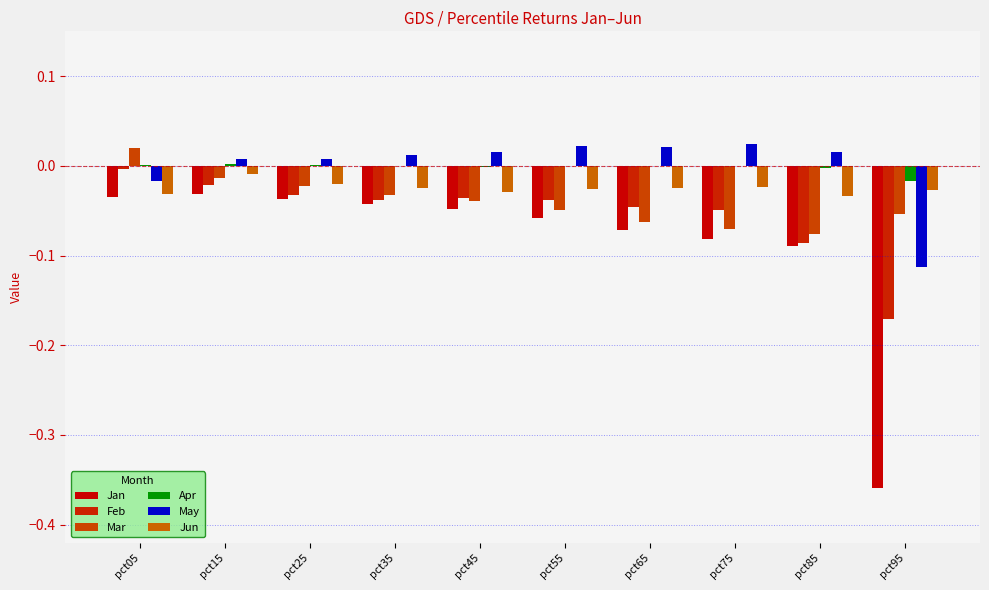

Reading left to right, transcribe all the data shown in this chart.

Jan: pct05=-0.0	pct15=-0.0	pct25=-0.0	pct35=-0.0	pct45=-0.0	pct55=-0.1	pct65=-0.1	pct75=-0.1	pct85=-0.1	pct95=-0.4
Feb: pct05=-0.0	pct15=-0.0	pct25=-0.0	pct35=-0.0	pct45=-0.0	pct55=-0.0	pct65=-0.0	pct75=-0.0	pct85=-0.1	pct95=-0.2
Mar: pct05=0.0	pct15=-0.0	pct25=-0.0	pct35=-0.0	pct45=-0.0	pct55=-0.0	pct65=-0.1	pct75=-0.1	pct85=-0.1	pct95=-0.1
Apr: pct05=0.0	pct15=0.0	pct25=0.0	pct35=0.0	pct45=-0.0	pct55=-0.0	pct65=-0.0	pct75=-0.0	pct85=-0.0	pct95=-0.0
May: pct05=-0.0	pct15=0.0	pct25=0.0	pct35=0.0	pct45=0.0	pct55=0.0	pct65=0.0	pct75=0.0	pct85=0.0	pct95=-0.1
Jun: pct05=-0.0	pct15=-0.0	pct25=-0.0	pct35=-0.0	pct45=-0.0	pct55=-0.0	pct65=-0.0	pct75=-0.0	pct85=-0.0	pct95=-0.0